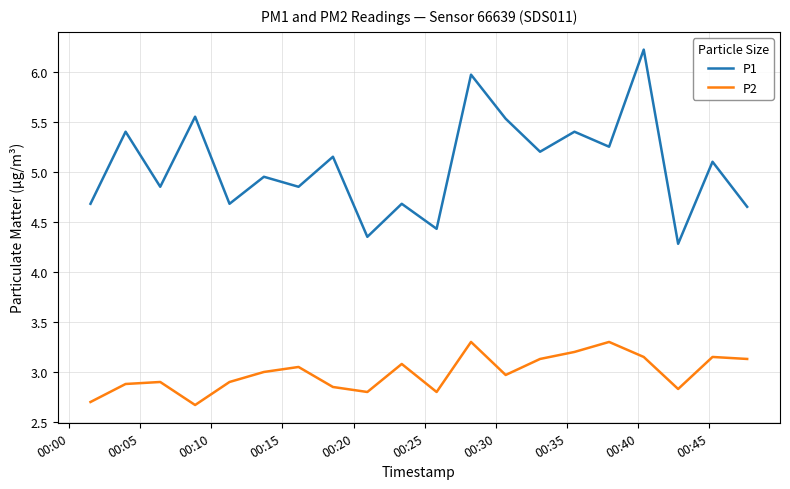

True or false: P1 and P2 intersect in this chart.

False